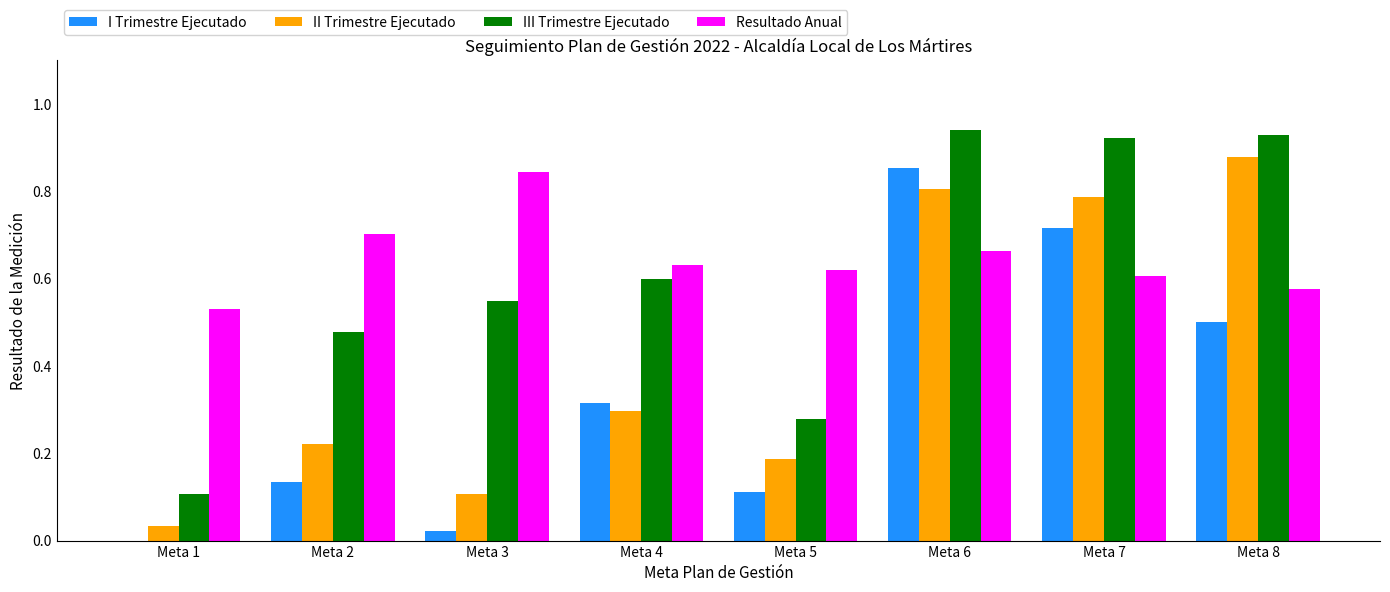

What is the sum of all II Trimestre Ejecutado values?

3.3